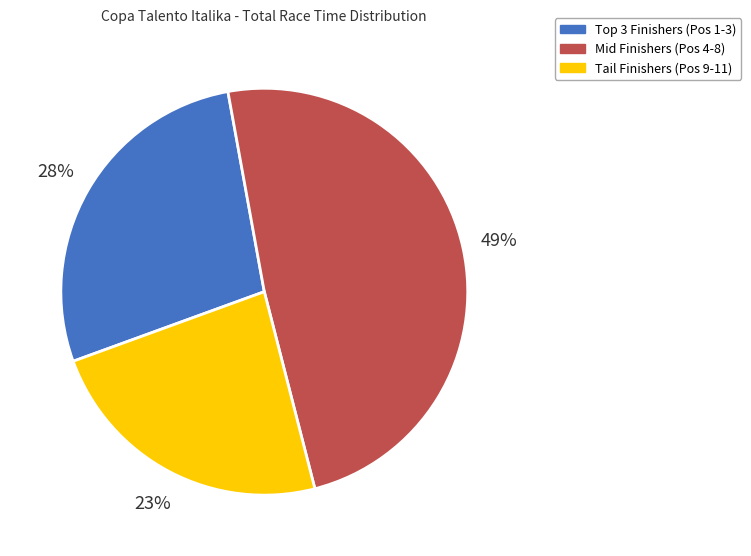

Is it true that Tail Finishers (Pos 9-11) is 23% of the pie?

True